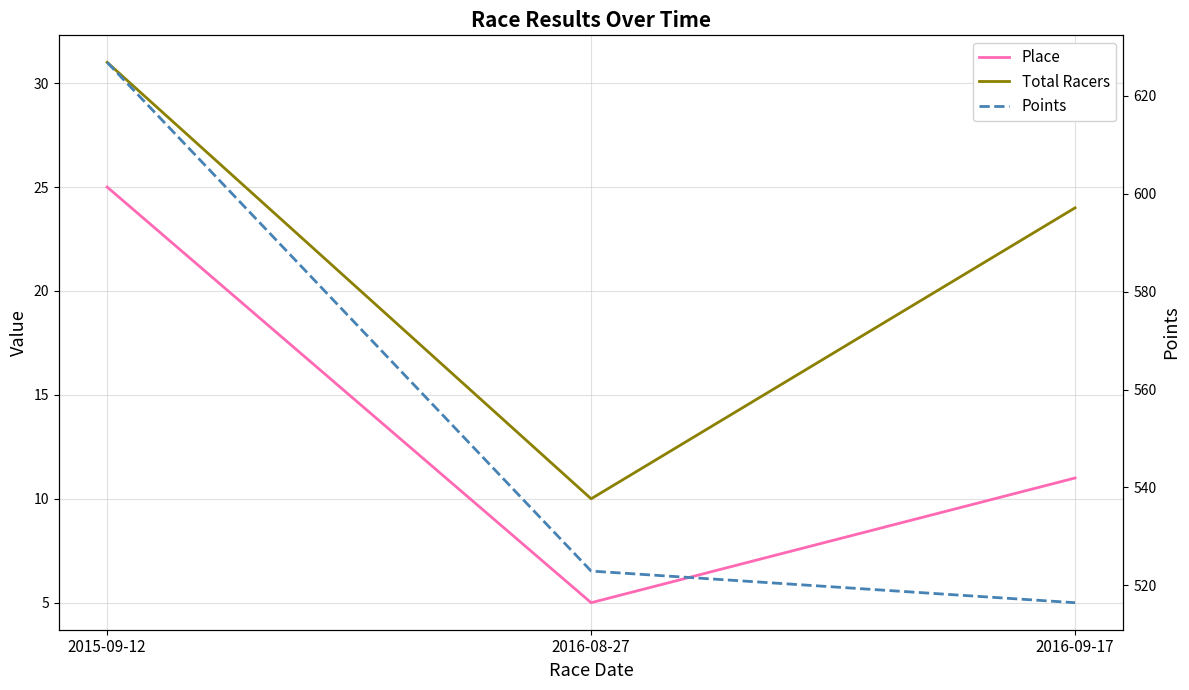

Reading left to right, transcribe all the data shown in this chart.

Place: 2015-09-12=25.0	2016-08-27=5.0	2016-09-17=11.0
Total Racers: 2015-09-12=31.0	2016-08-27=10.0	2016-09-17=24.0
Points: 2015-09-12=626.9	2016-08-27=522.9	2016-09-17=516.4